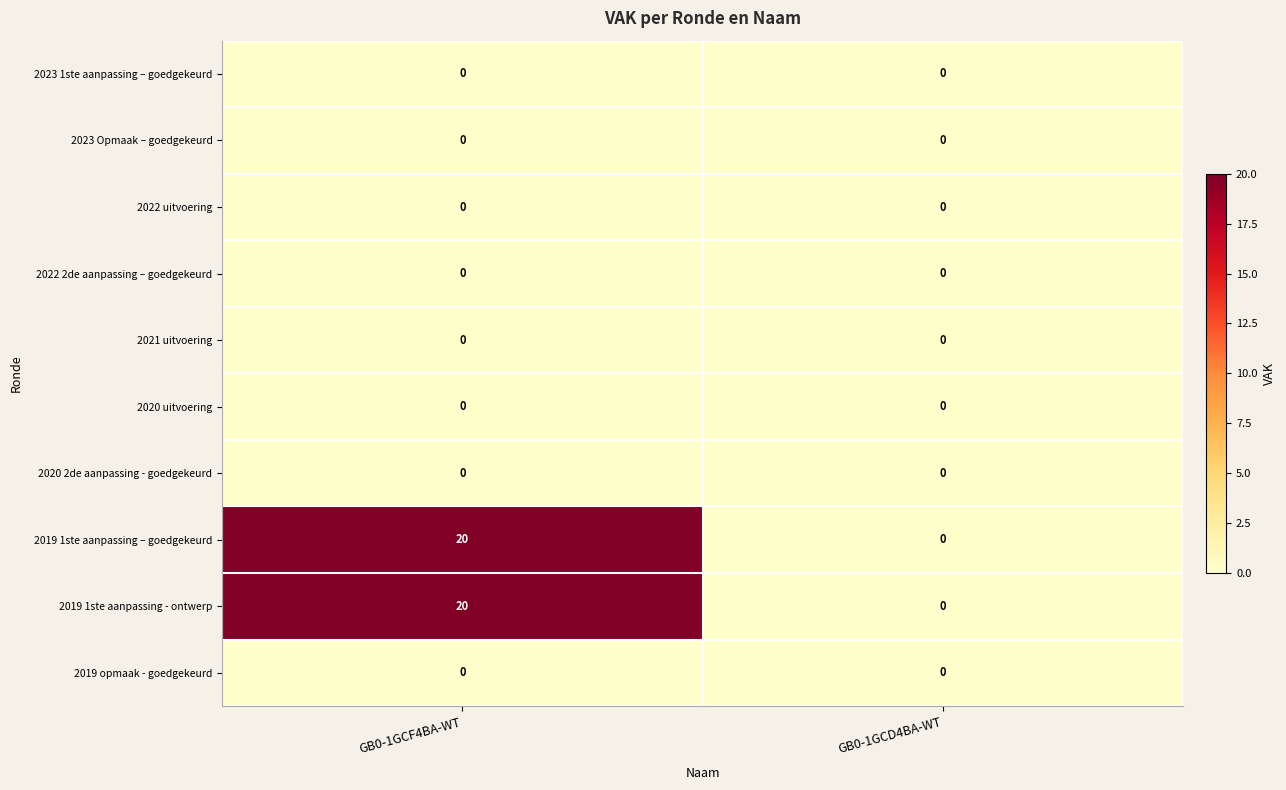

What is the maximum value shown in the chart?

20